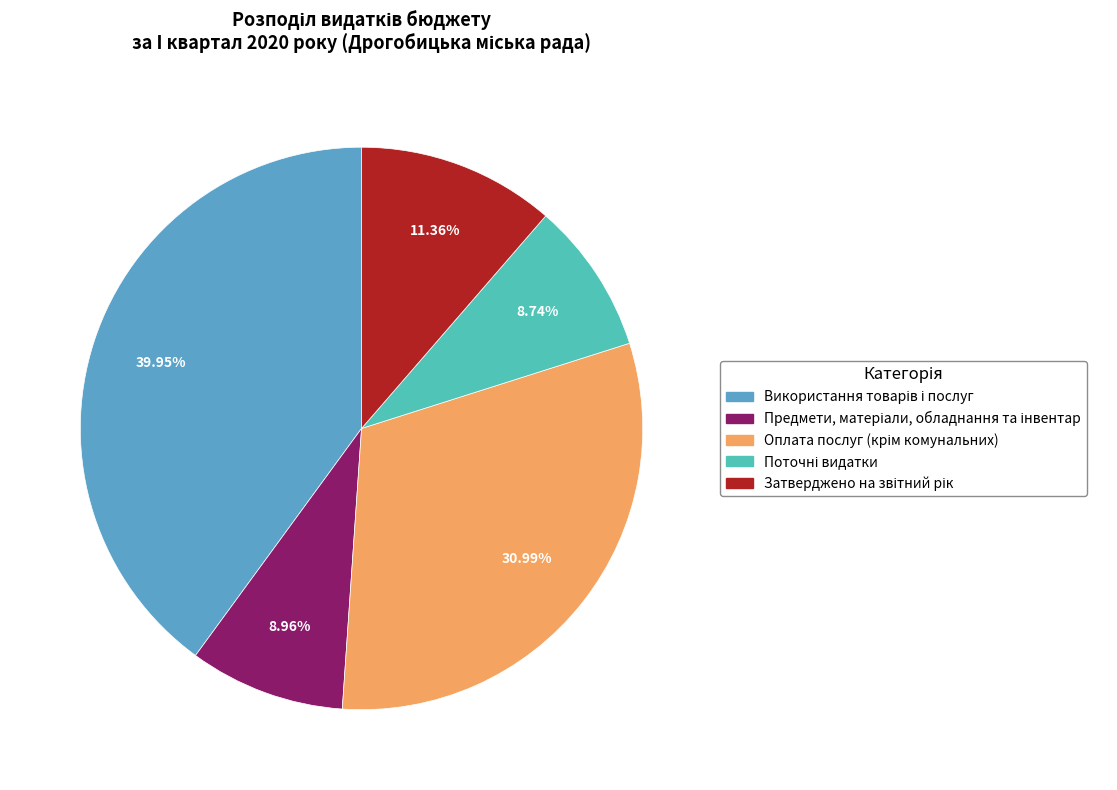

Count the number of slices in the pie.

5